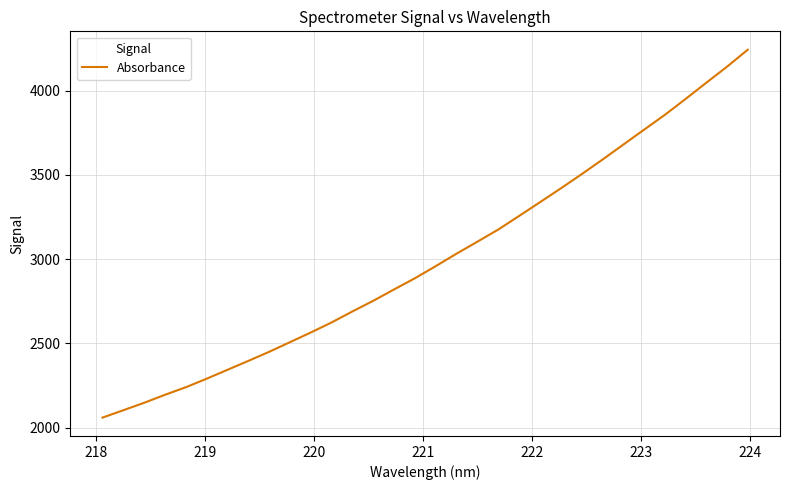

Does the chart have visible grid lines?

Yes